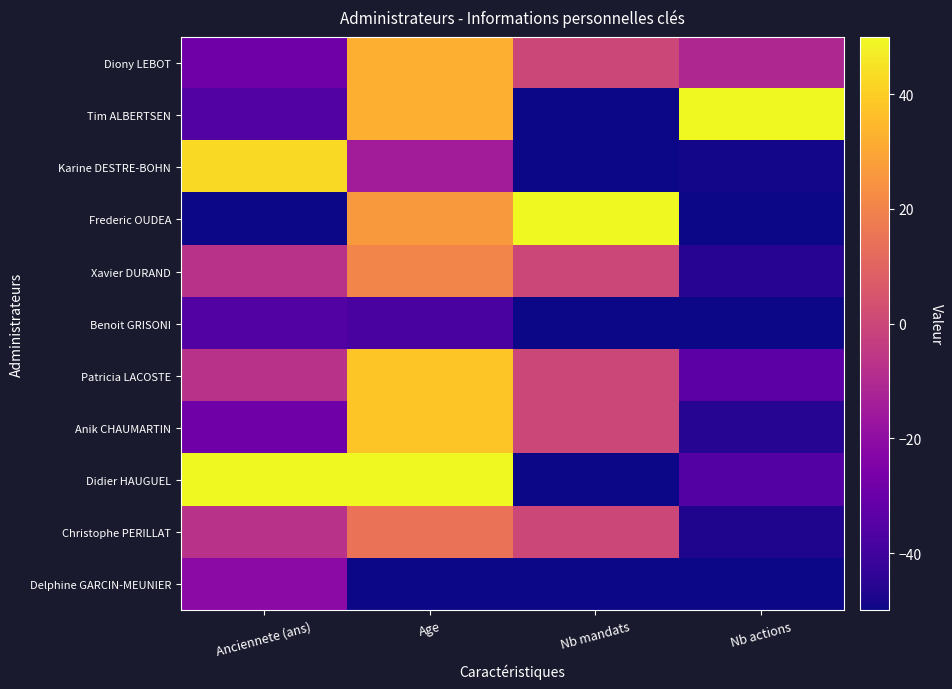

List the series in order of their peak value, highest first.

Tim ALBERTSEN, Frederic OUDEA, Didier HAUGUEL, Karine DESTRE-BOHN, Patricia LACOSTE, Anik CHAUMARTIN, Diony LEBOT, Xavier DURAND, Christophe PERILLAT, Delphine GARCIN-MEUNIER, Benoit GRISONI